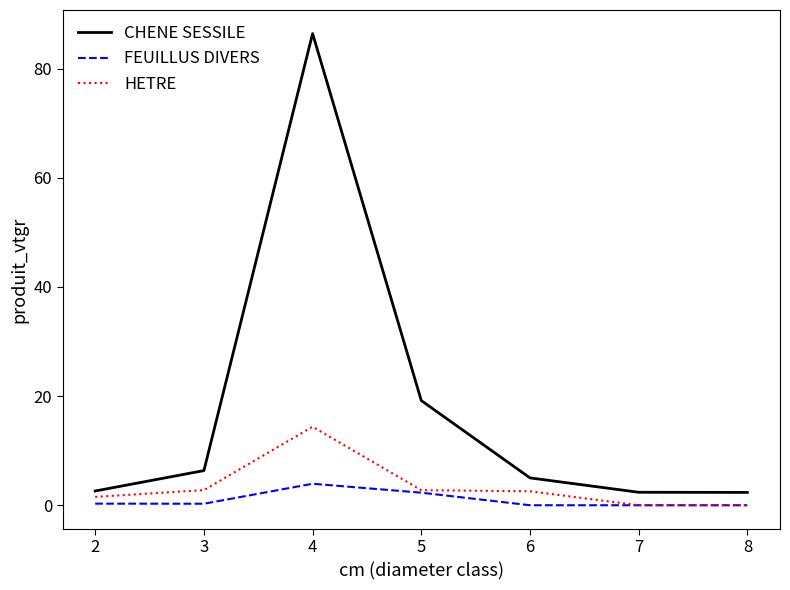

Which series has the largest total across all categories?

CHENE SESSILE